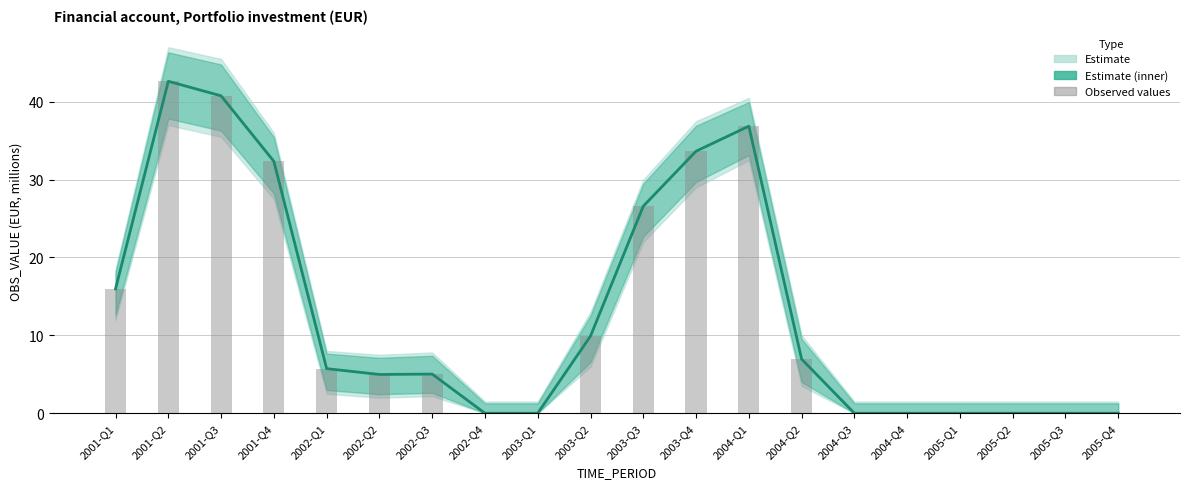

How many values in the OBS_VALUE series are below 5?

9